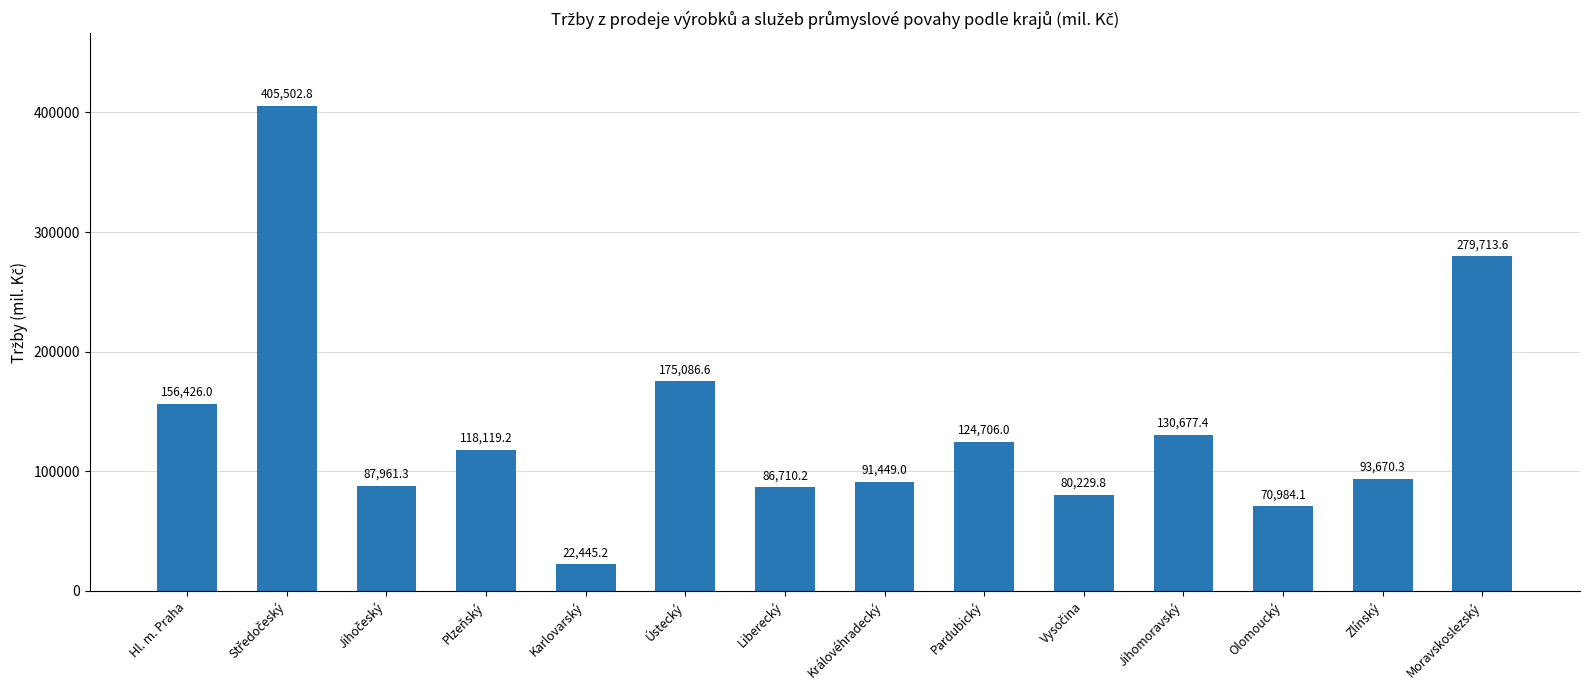

Which category has the lowest value across all series?

Karlovarský